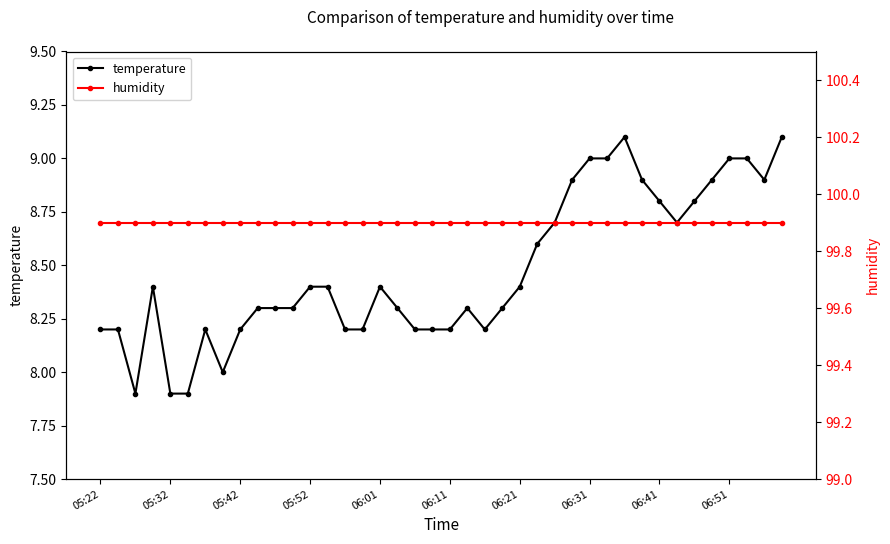

What is the minimum value for temperature?

7.9